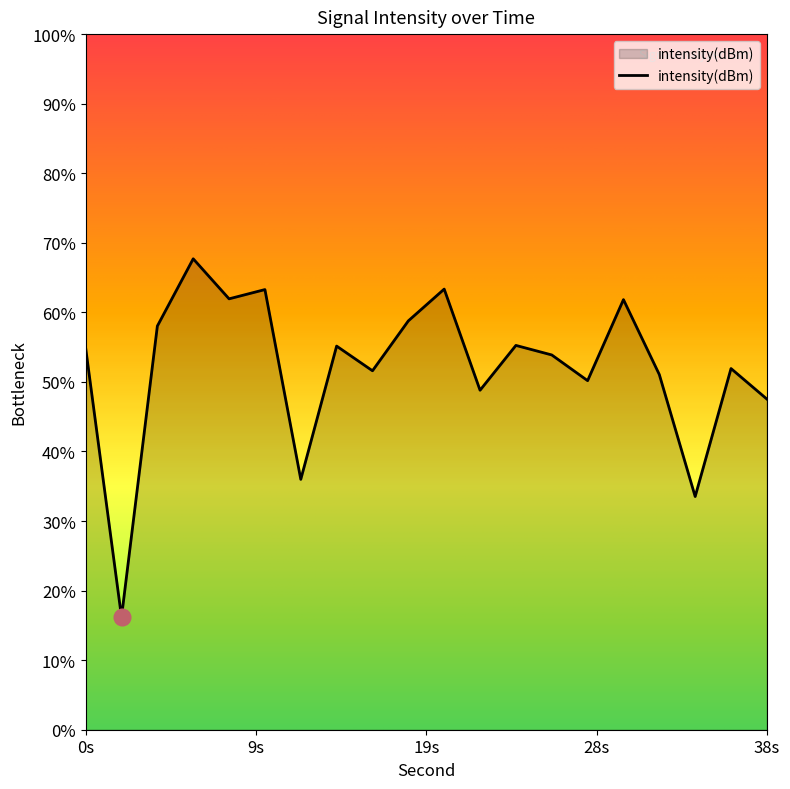

List the labels in order of value, smallest first.

2, 34, 12, 38, 22, 28, 32, 16, 36, 26, 0, 14, 24, 4, 18, 30, 8, 10, 20, 6